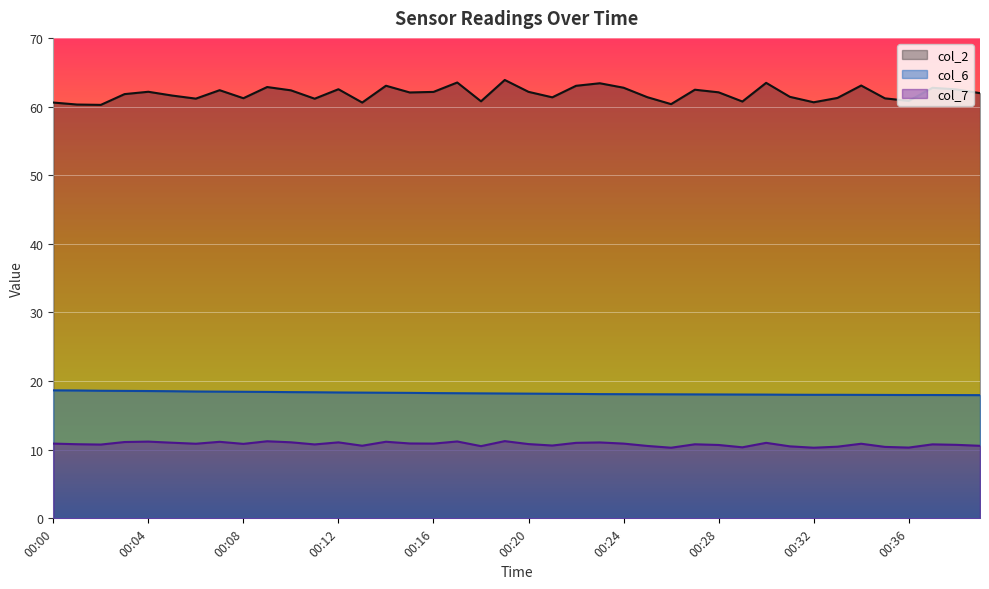

Which has a higher value, 00:16 or 00:15?

00:16